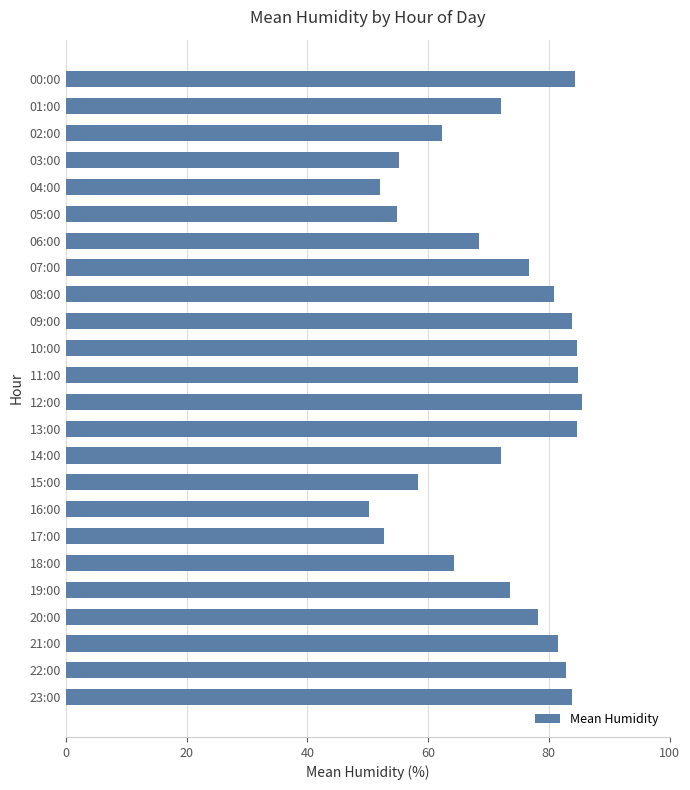

What value does the data have at 09:00?

83.8